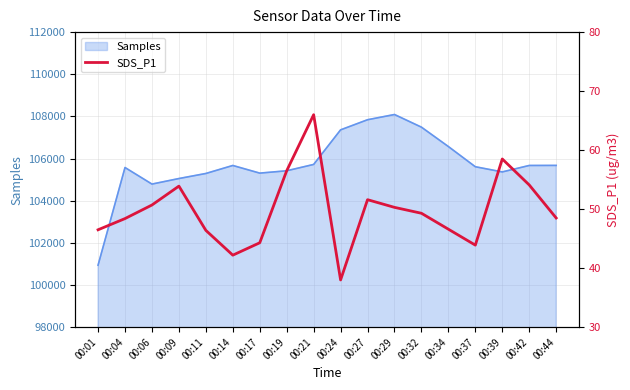

True or false: the data has more than 2 interior local peaks.

True